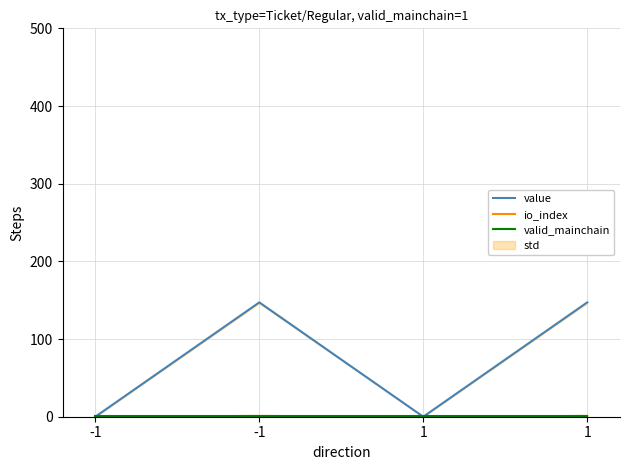

What is the sum of all value values?

294.4